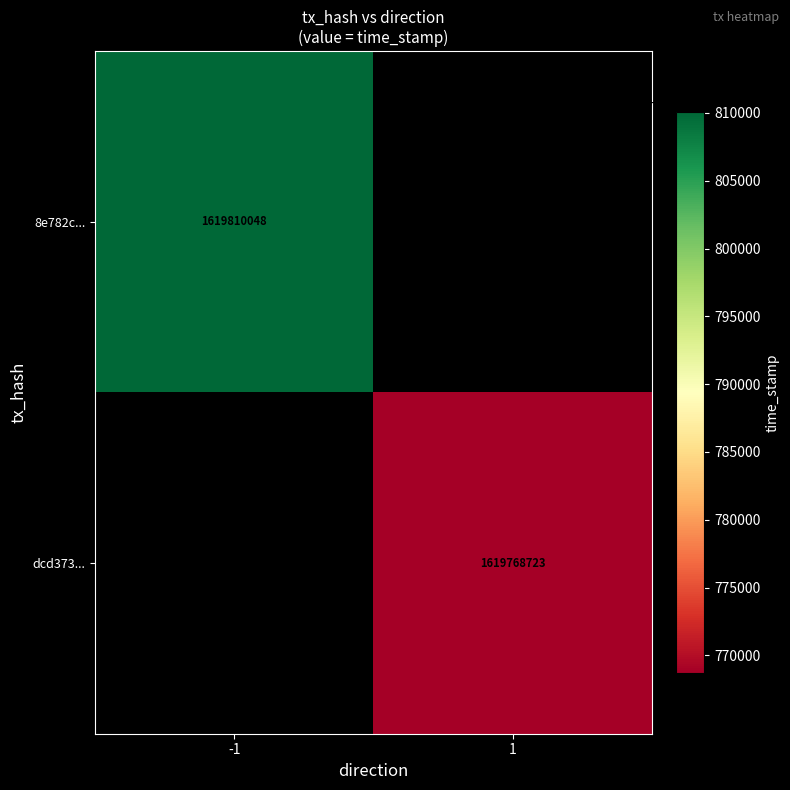

The value of dcd373... at 1 is 2168401855. True or false?

False